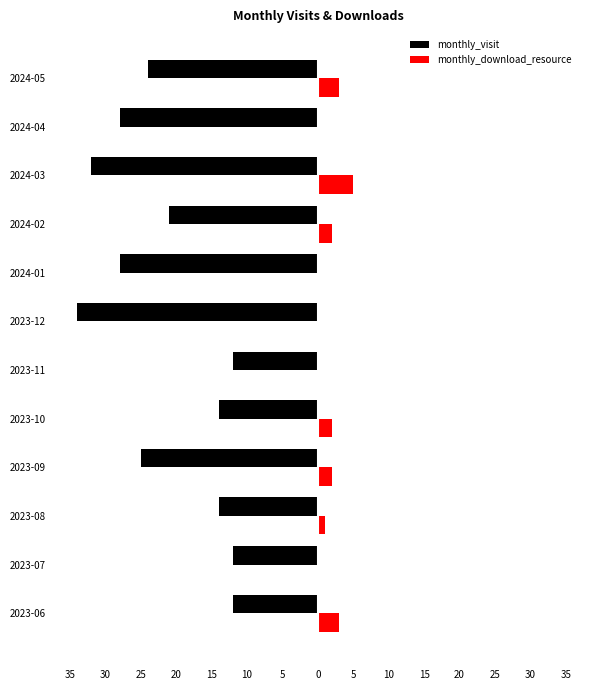

What are all the series names shown in the legend?

monthly_visit, monthly_download_resource